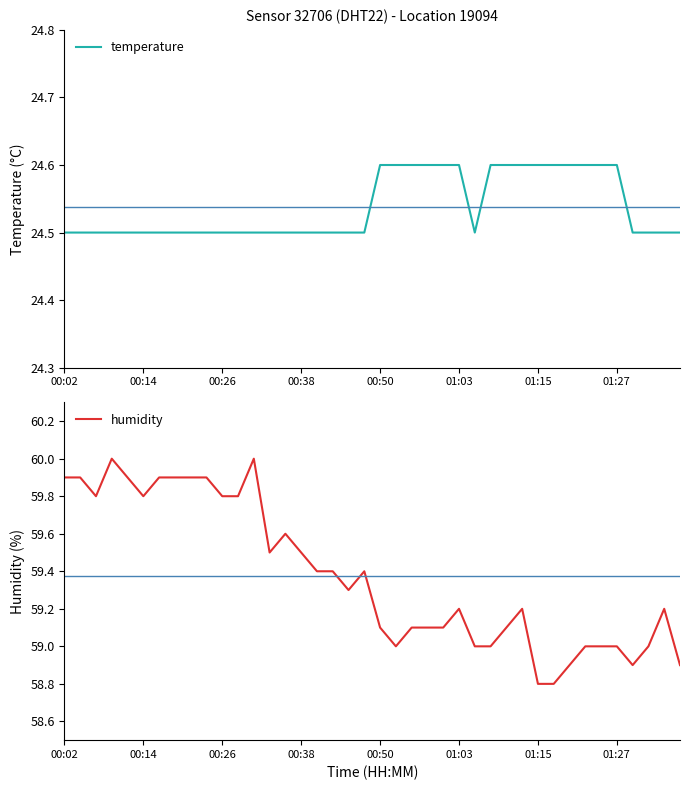

Is it true that temperature equals 24.5 at 00:38?

True